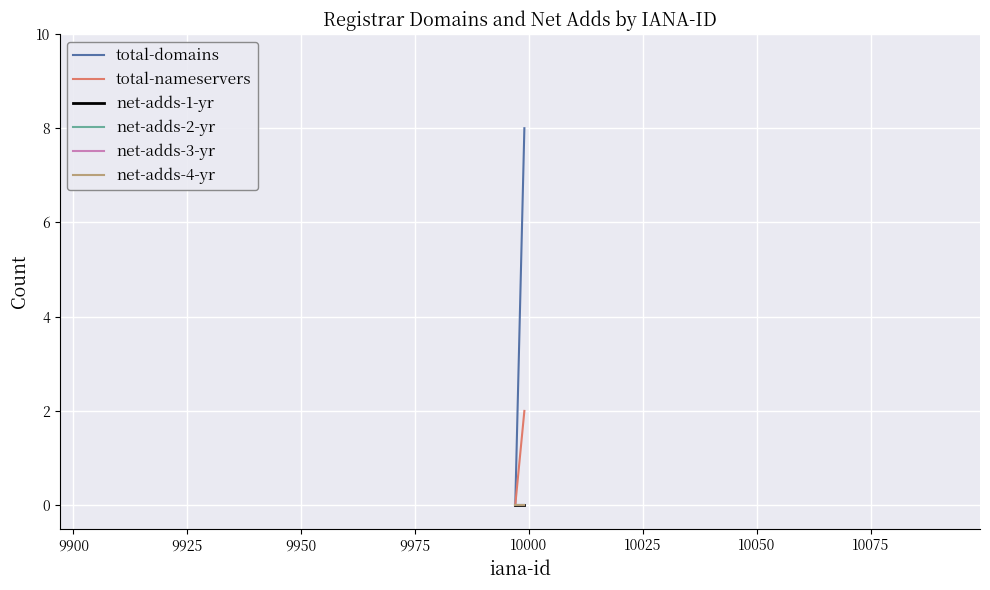

What are all the series names shown in the legend?

total-domains, total-nameservers, net-adds-1-yr, net-adds-2-yr, net-adds-3-yr, net-adds-4-yr